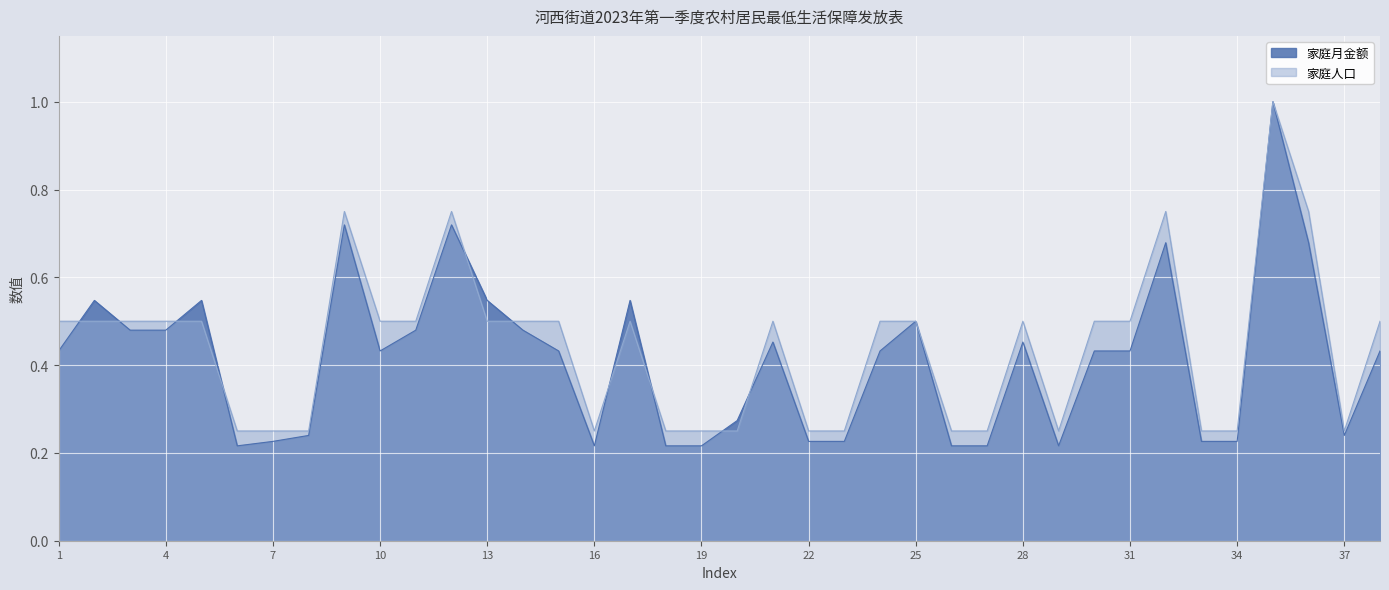

What is the sum of all 家庭月金额 values?

15.7